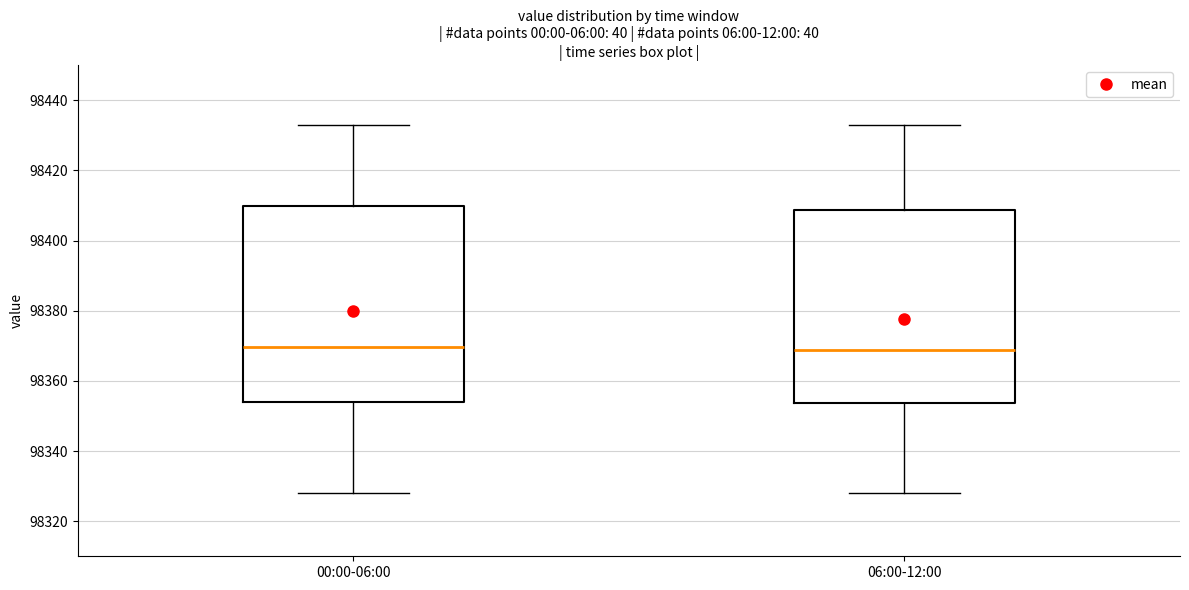

Reading left to right, read every box against the y-axis: the position of its median line, the range the box covers, and the ends of its whiskers. The values are not printed on the chart, so give them approximately, as read against the axis.

00:00-06:00: median 98370, box 98354 to 98410, whiskers 98328 to 98432
06:00-12:00: median 98368, box 98354 to 98408, whiskers 98328 to 98432